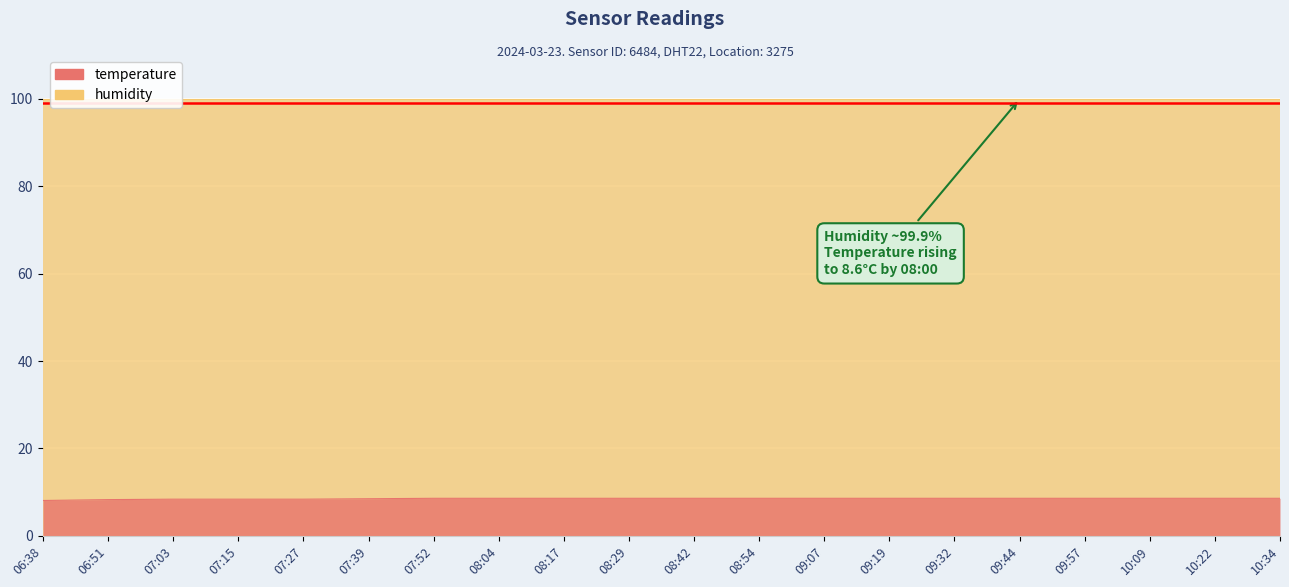

What position from the left is 10:09?

18